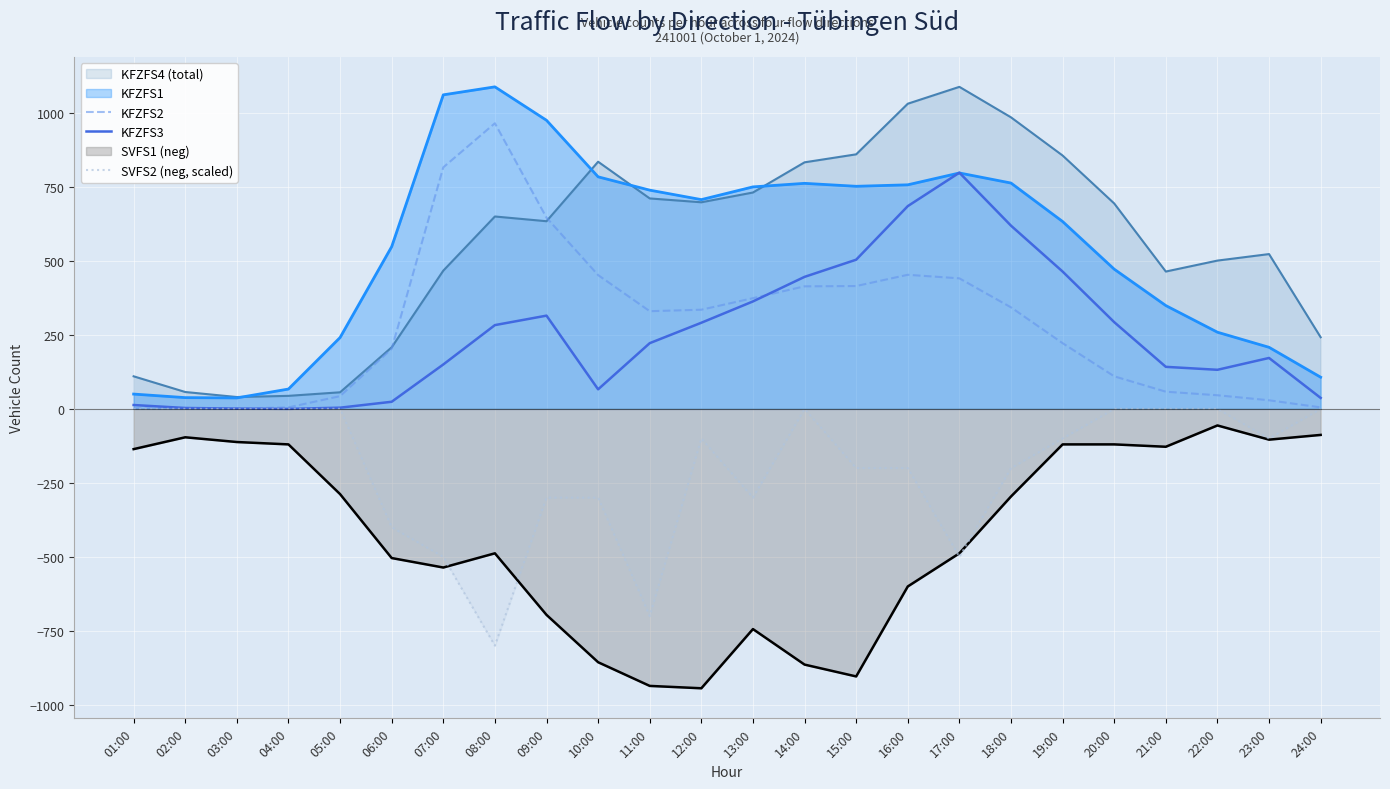

What is the approximate value of KFZFS3 at 24:00?

37